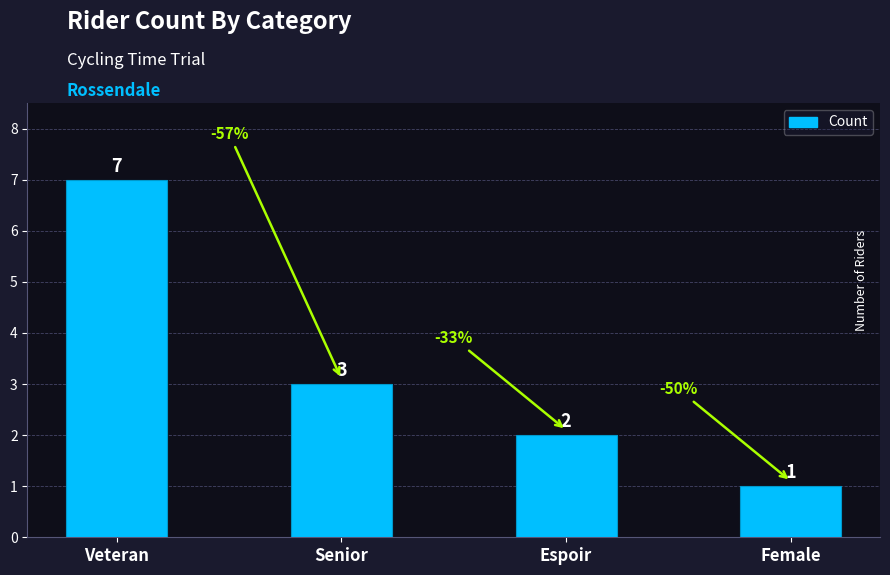

What position from the left is Female?

4